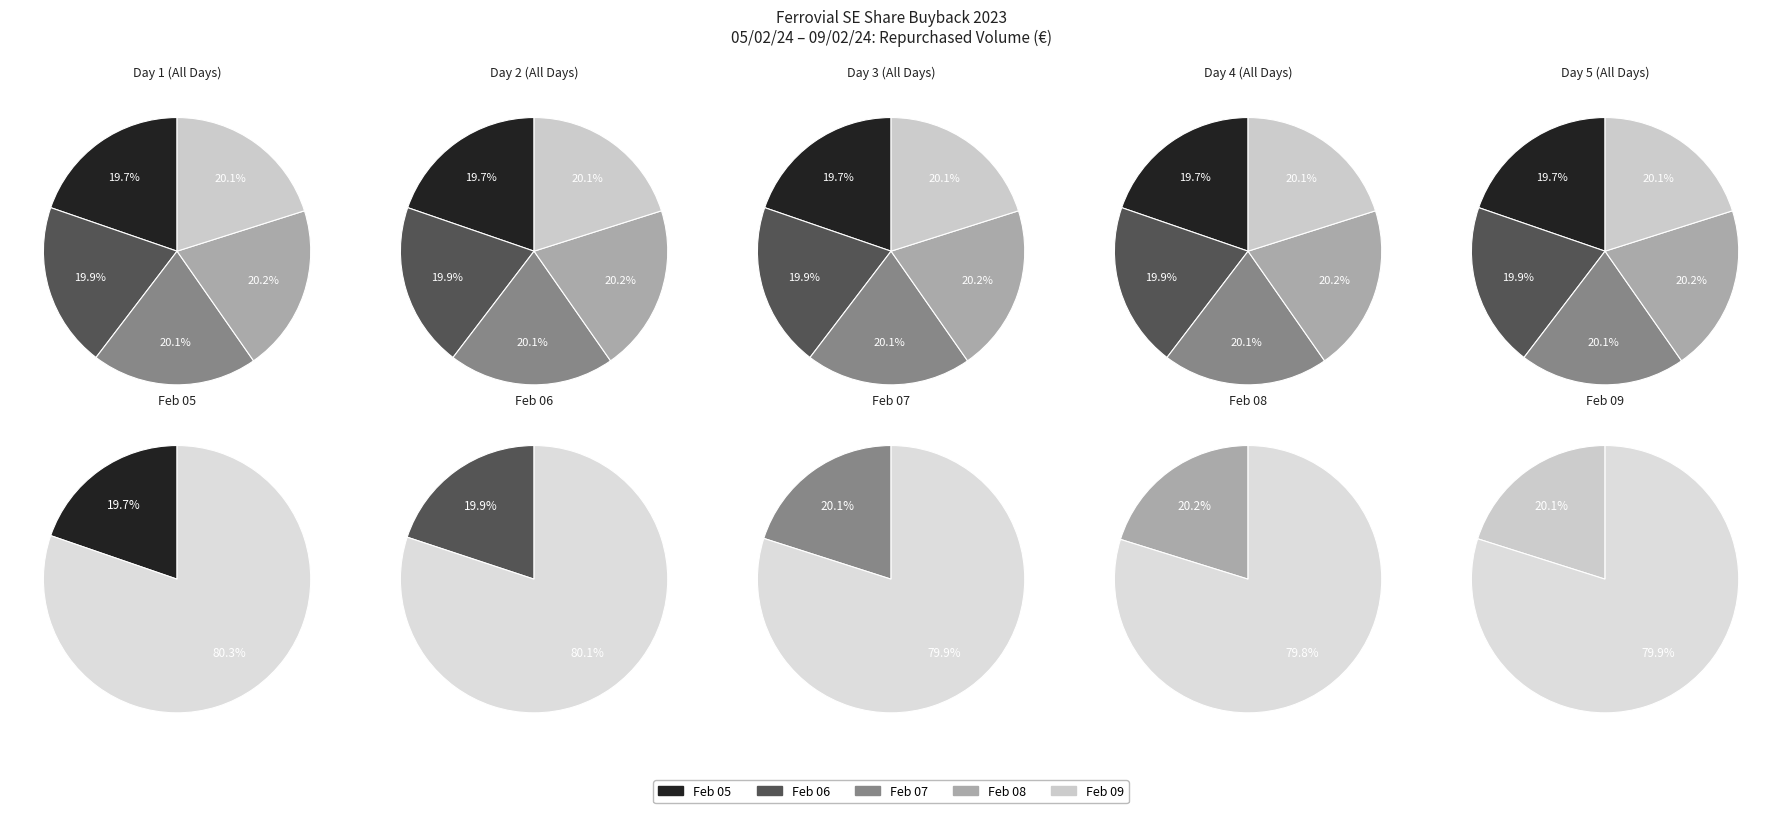

Approximately how many times larger is the value at 2024-02-08 compared to 2024-02-07?

1.0